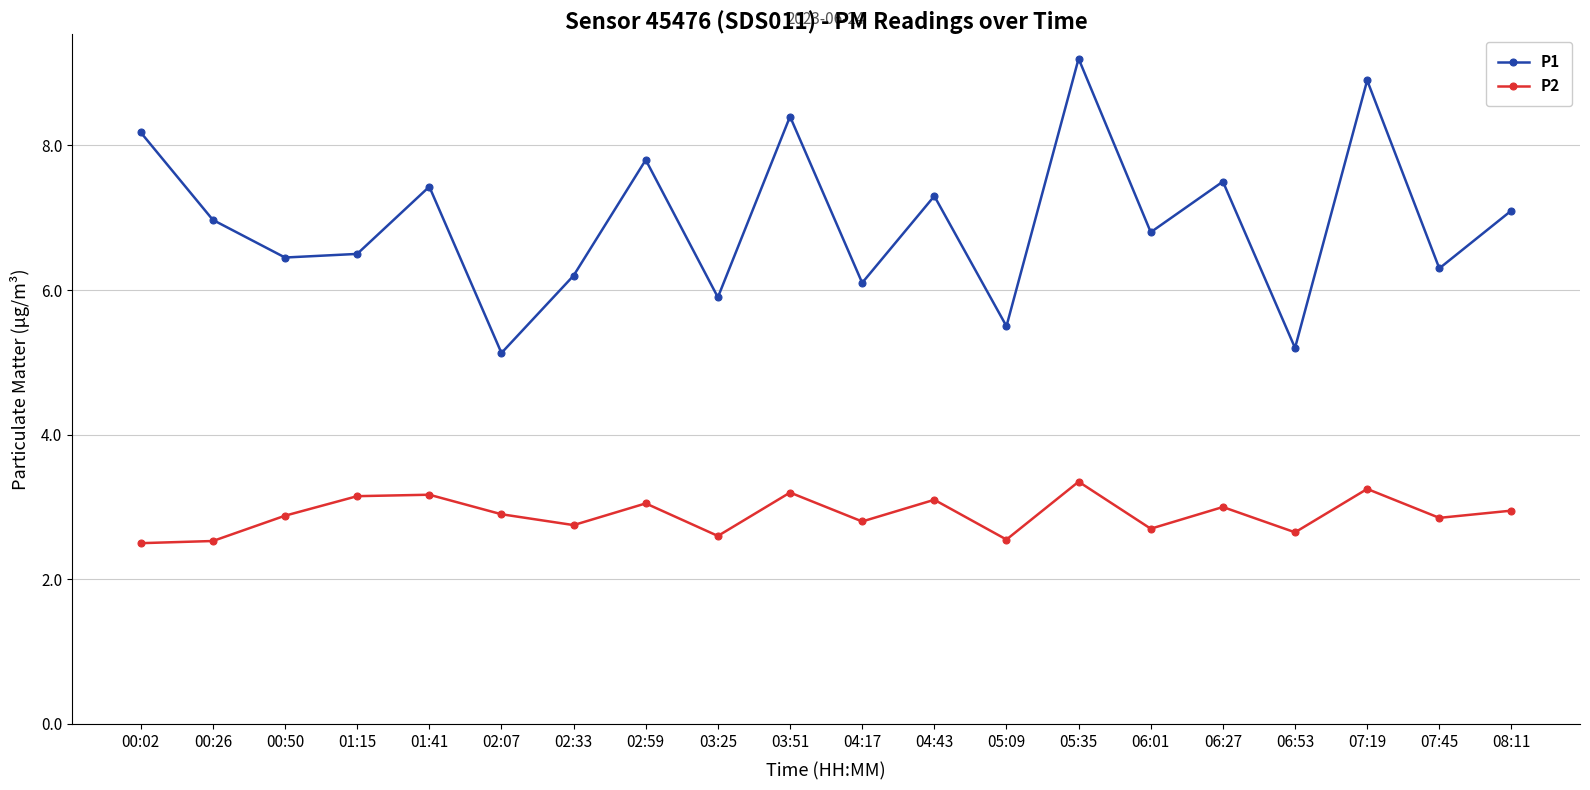

What is the sum of the P2 values at 05:35 and 01:15?

6.5